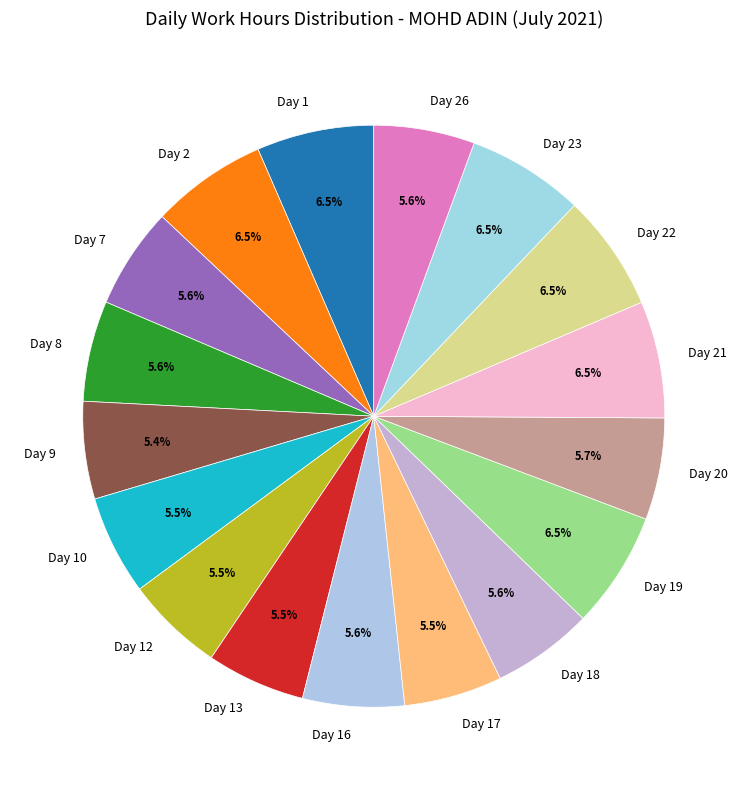

To the nearest percent, what is the difference between the largest and smallest slice percentages?

1%